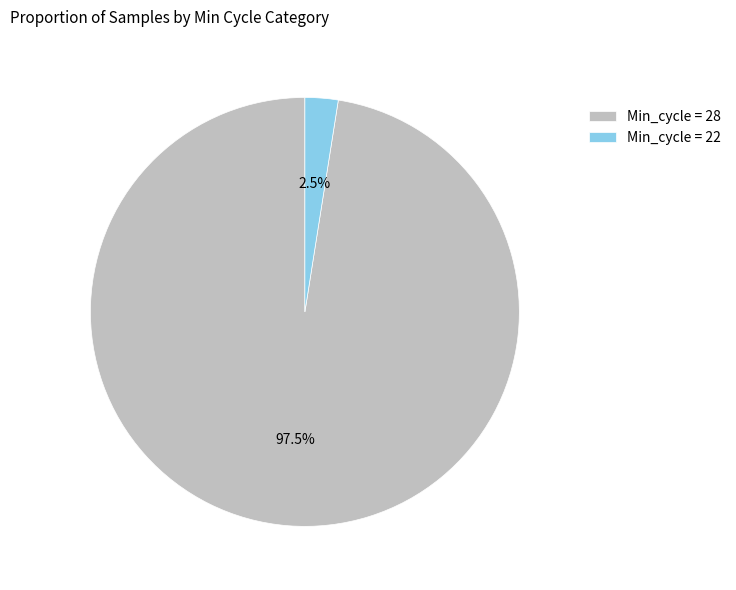

Rank the categories by value from highest to lowest.

Min_cycle = 28, Min_cycle = 22